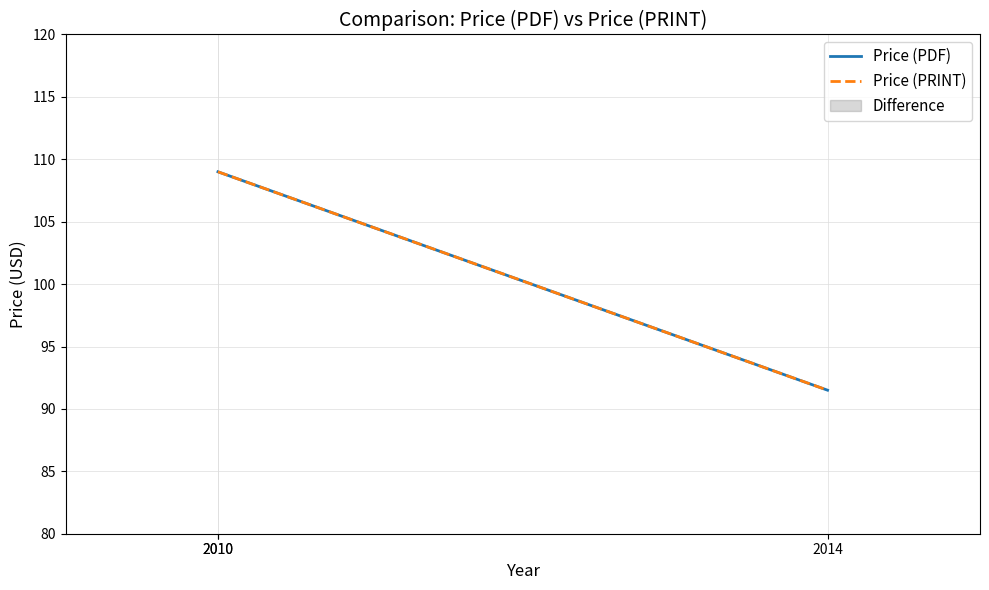

What is the approximate value of Price (PRINT) at 2014?

91.5